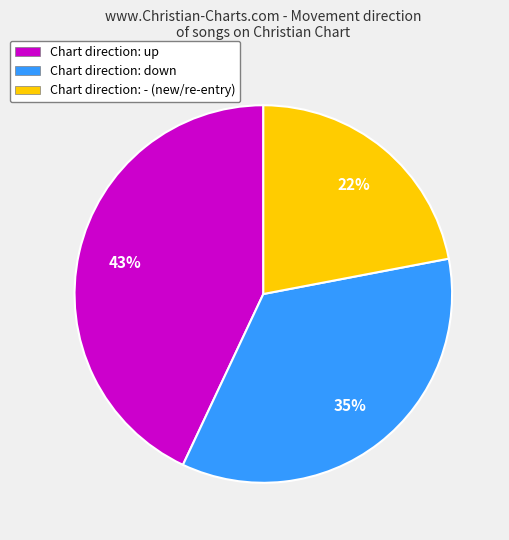

To the nearest percent, what is the difference between the Chart direction: down and Chart direction: - (new/re-entry) slice percentages?

13%